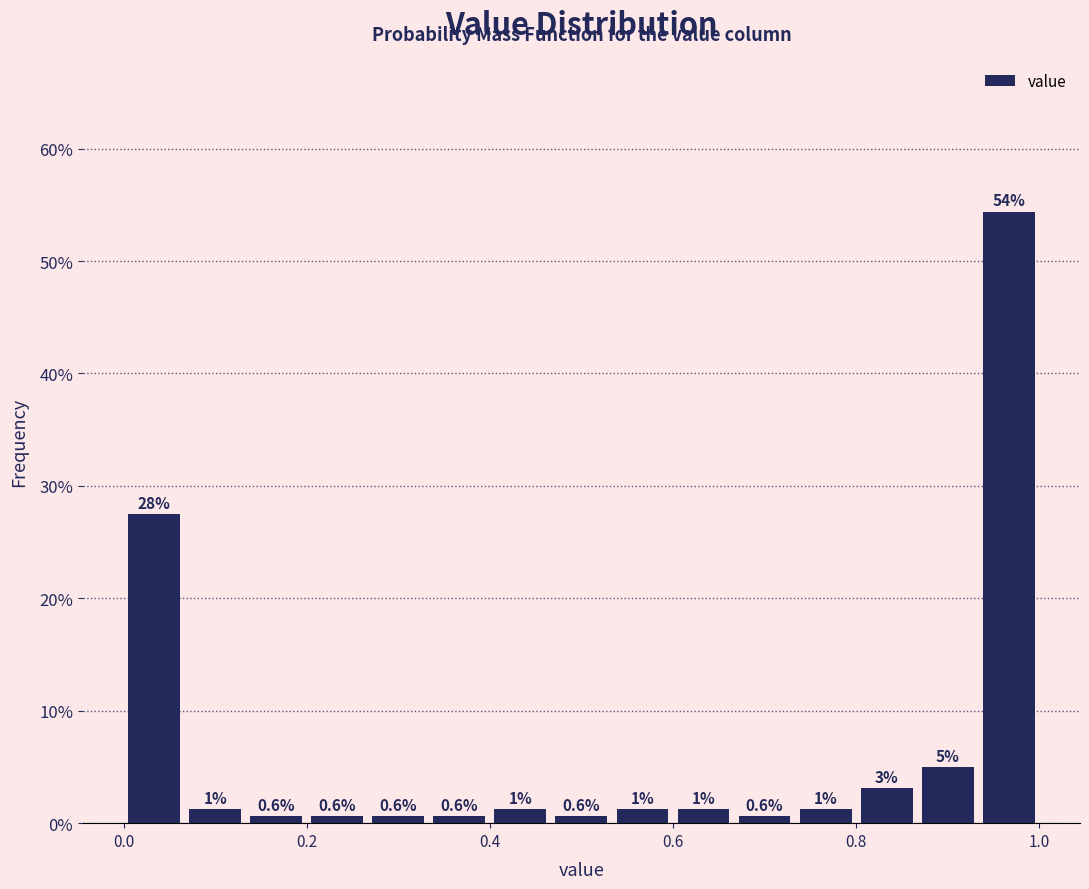

Around what value on the x-axis is the tallest bar? Give the approximate position of its centre, as read against the axis.

0.96